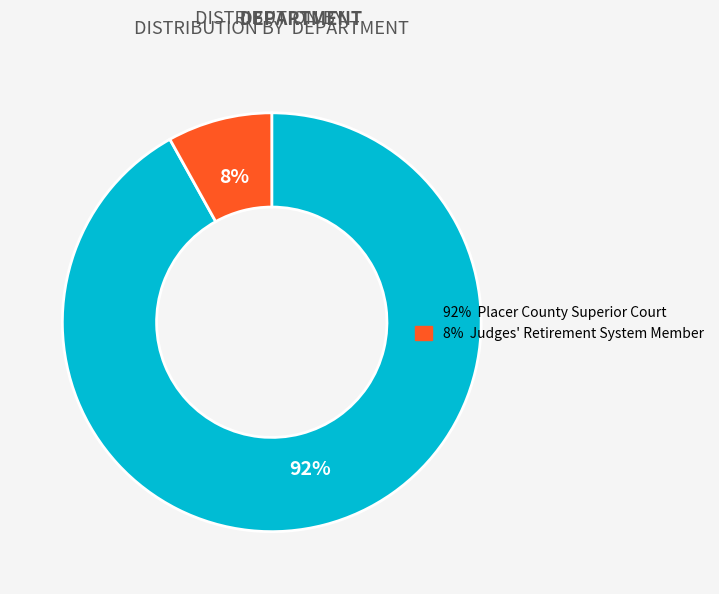

Is there a majority slice in this chart?

Yes